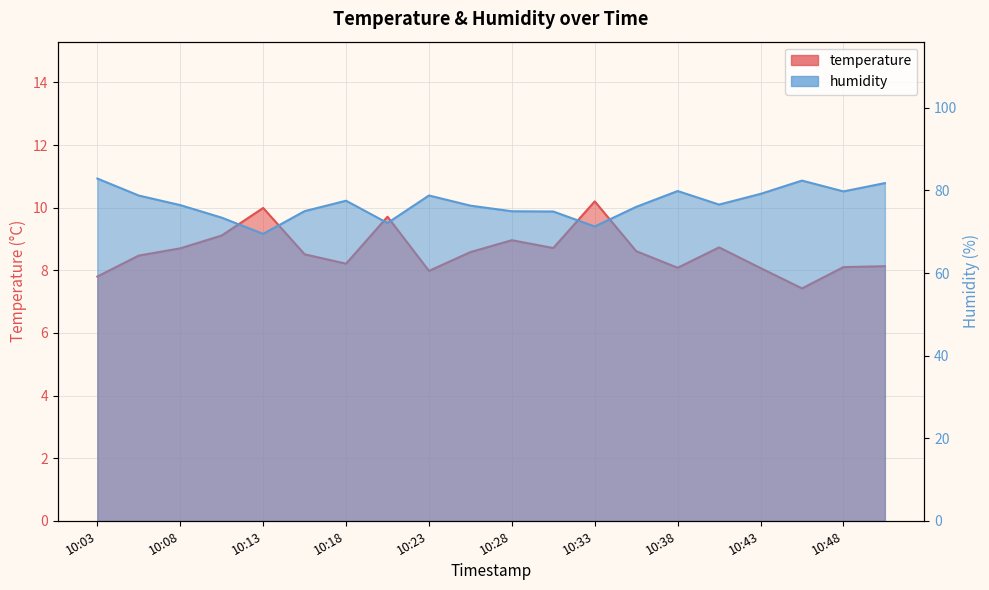

Where does the temperature series first go above 8?

10:06